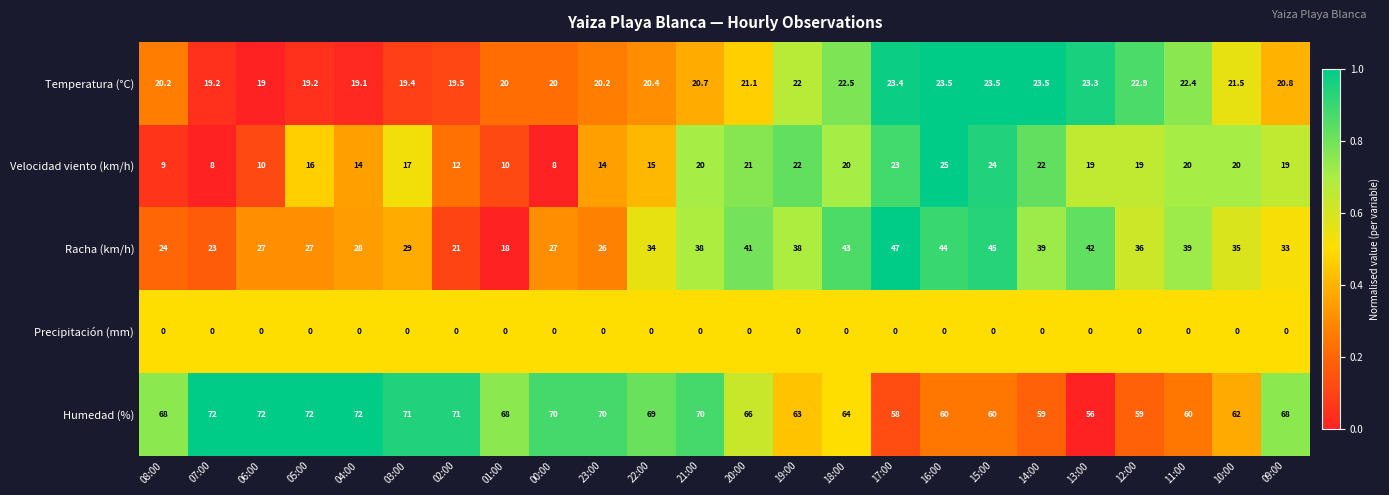

Read the Racha (km/h) value at 20:00.

41.0